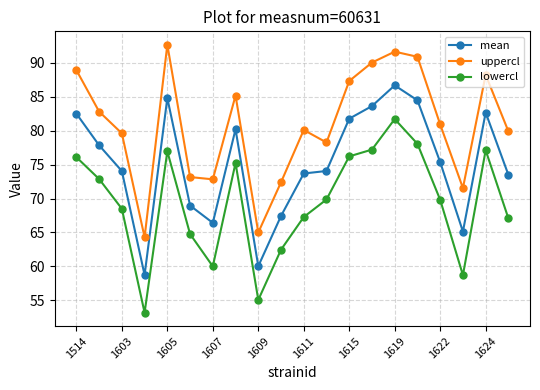

True or false: uppercl has more than 1 points higher than both neighbors.

True